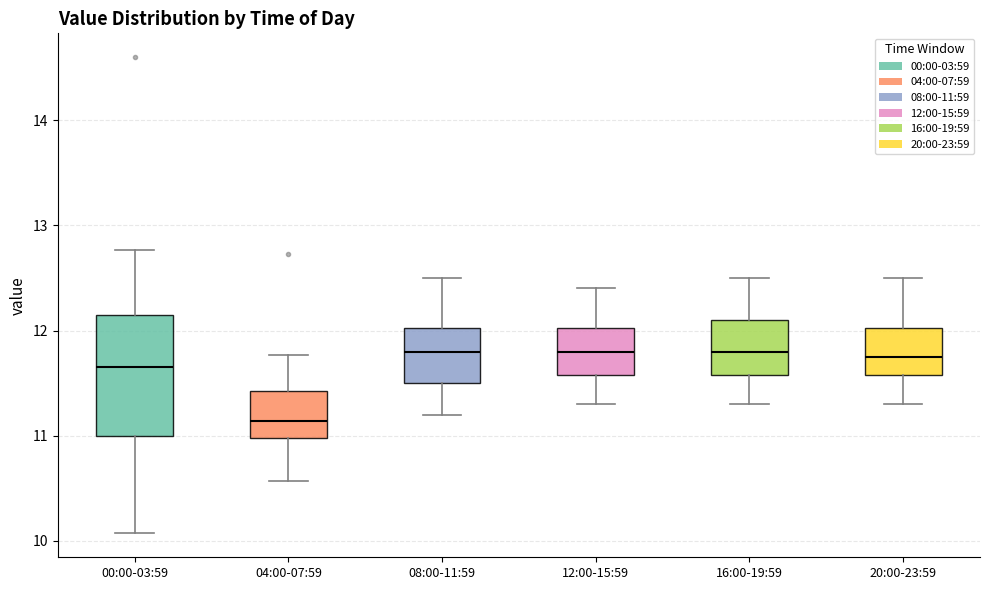

Where does the lower whisker of the box for 12:00-15:59 end on the y-axis? The values are not printed on the chart, so give them approximately, as read against the axis.

11.3